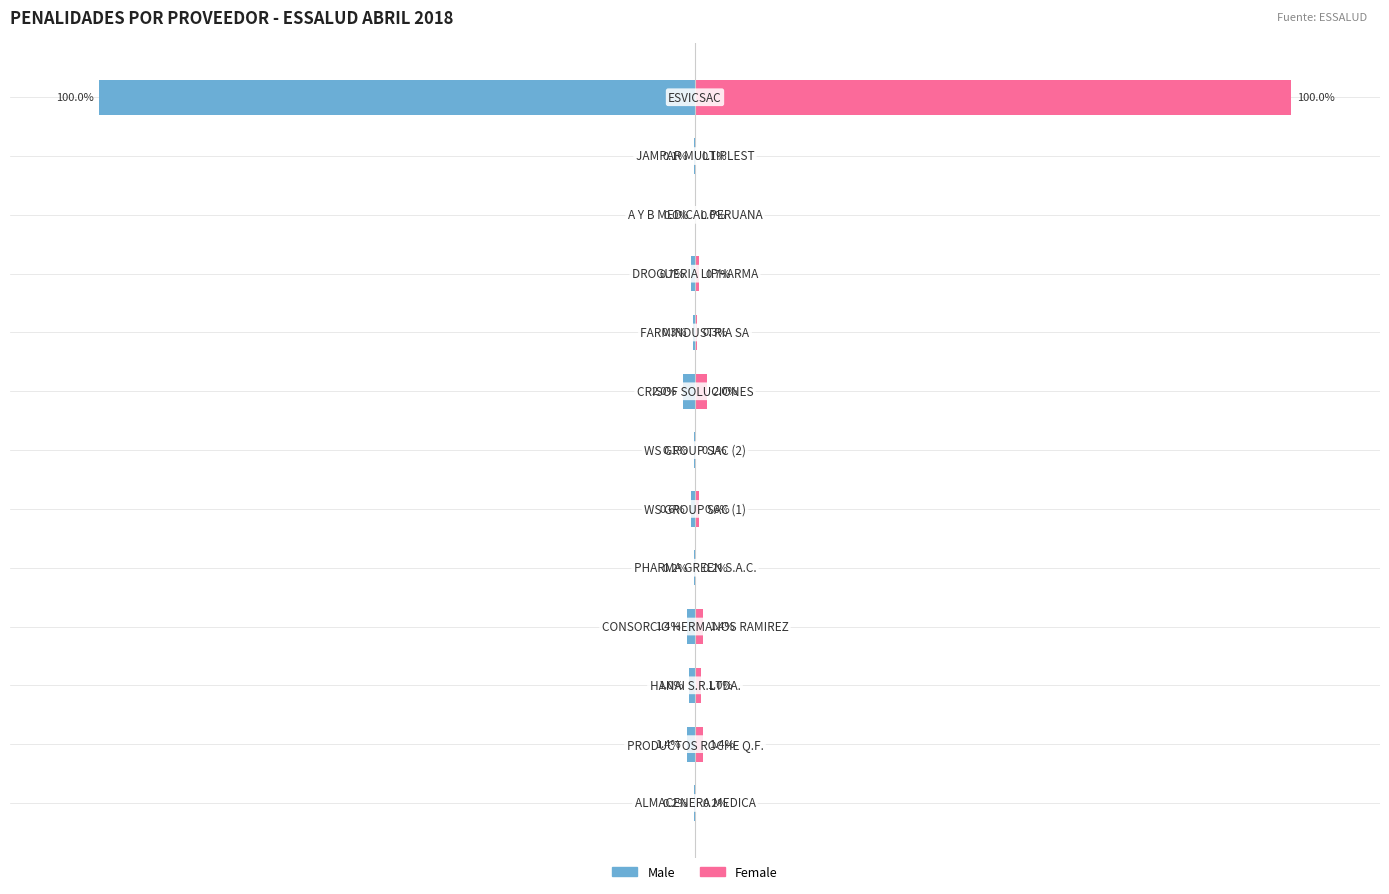

At how many categories does at least one series exceed 24?

1